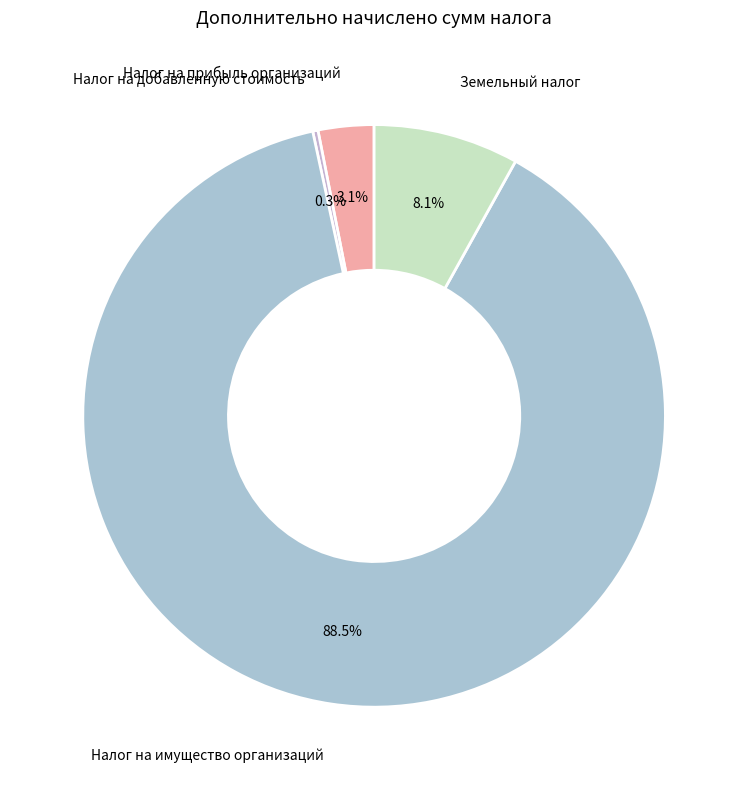

Approximately how many times larger is the value at Земельный налог compared to Налог на добавленную стоимость?

27.7